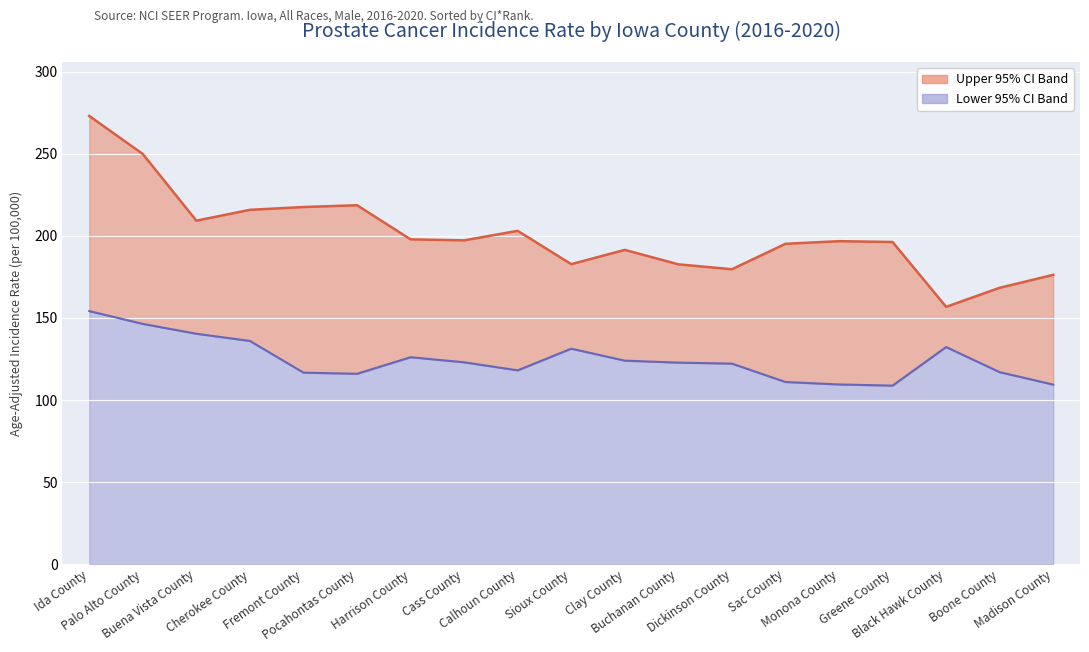

At which category is the sum across all series the highest?

Ida County